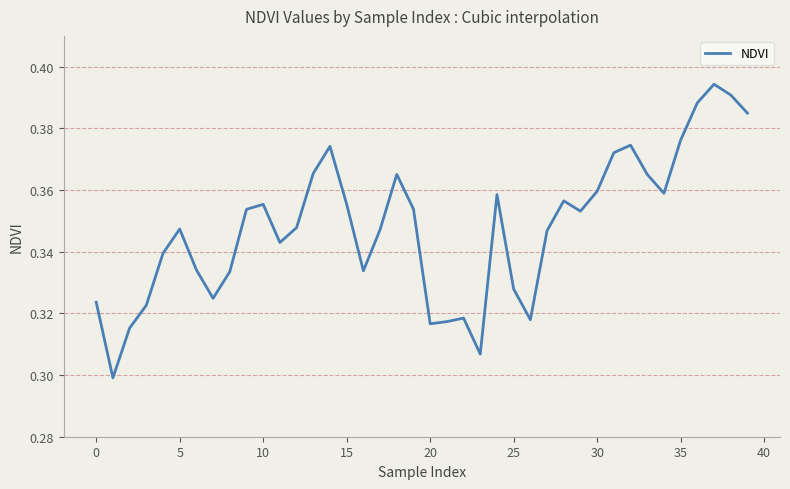

What is the maximum value shown in the chart?

0.4